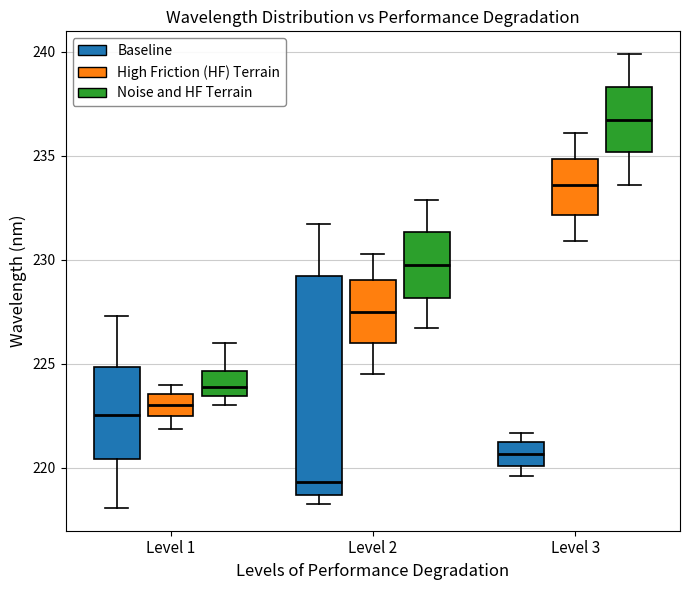

Reading left to right, transcribe this box plot: for each box, give where its median line is, the range the box spans, and where its two whiskers end, as read against the y-axis. The values are not printed on the chart, so give them approximately, as read against the axis.

Level 1 (Baseline): median 222.5, box 220.5 to 225.0, whiskers 218.0 to 227.5
Level 1 (High Friction (HF) Terrain): median 223.0, box 222.5 to 223.5, whiskers 222.0 to 224.0
Level 1 (Noise and HF Terrain): median 224.0, box 223.5 to 224.5, whiskers 223.0 to 226.0
Level 2 (Baseline): median 219.5, box 218.5 to 229.0, whiskers 218.5 (just below the box's lower edge) to 231.5
Level 2 (High Friction (HF) Terrain): median 227.5, box 226.0 to 229.0, whiskers 224.5 to 230.5
Level 2 (Noise and HF Terrain): median 230.0, box 228.0 to 231.5, whiskers 226.5 to 233.0
Level 3 (Baseline): median 220.5, box 220.0 to 221.0, whiskers 219.5 to 221.5
Level 3 (High Friction (HF) Terrain): median 233.5, box 232.0 to 235.0, whiskers 231.0 to 236.0
Level 3 (Noise and HF Terrain): median 237.0, box 235.0 to 238.5, whiskers 233.5 to 240.0